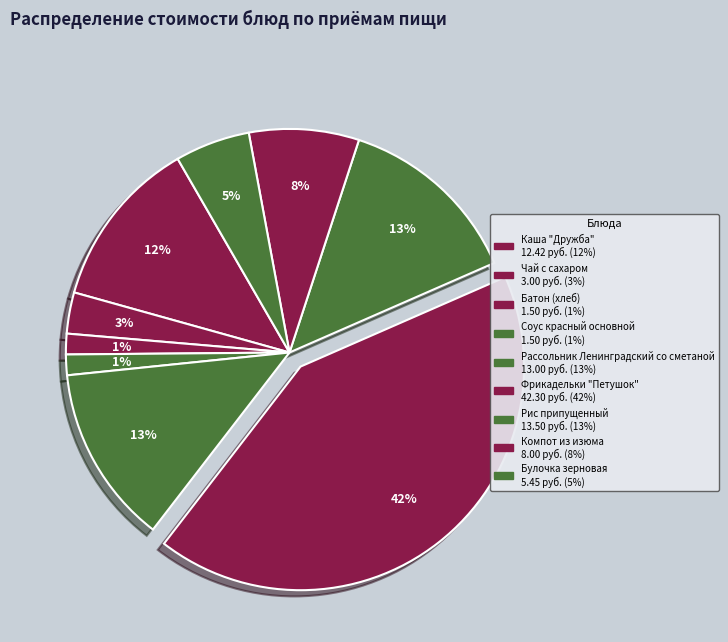

What percentage is the Рассольник Ленинградский со сметаной slice, to the nearest percent?

13%